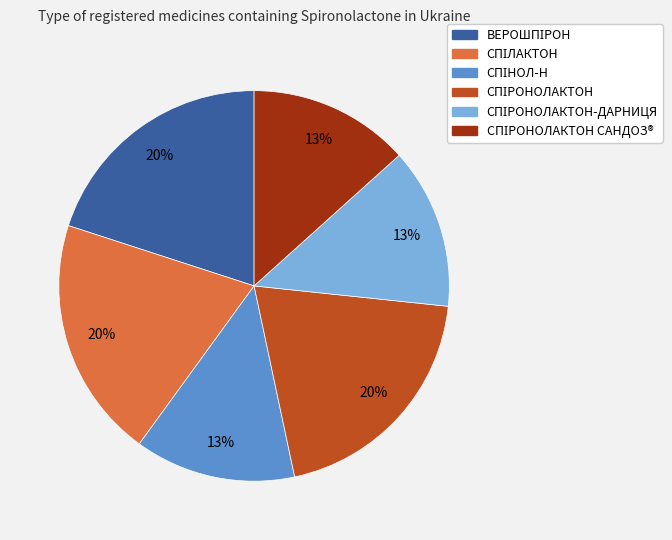

Is there a majority slice in this chart?

No